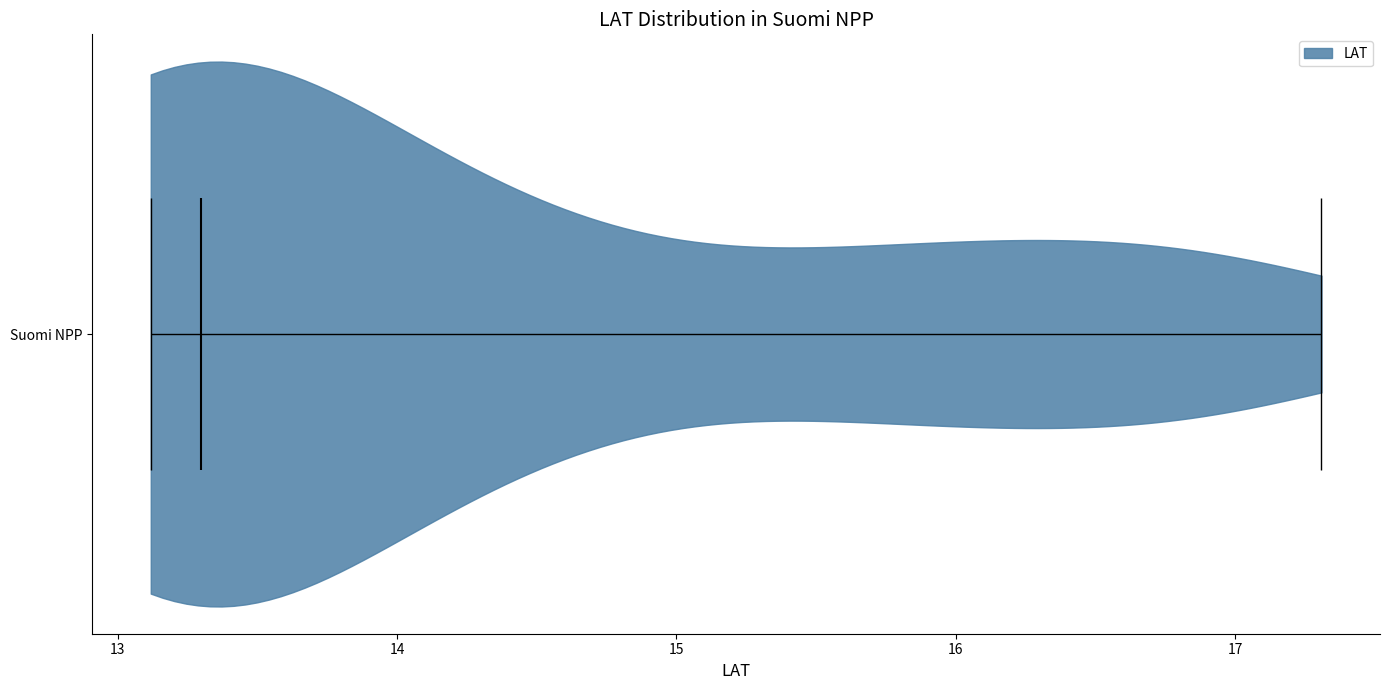

Read this violin plot against the x-axis: where its median line is, and the lowest and highest points the violin reaches. The values are not printed on the chart, so give them approximately, as read against the axis.

median line 13.3, lowest point 13.1, highest point 17.3